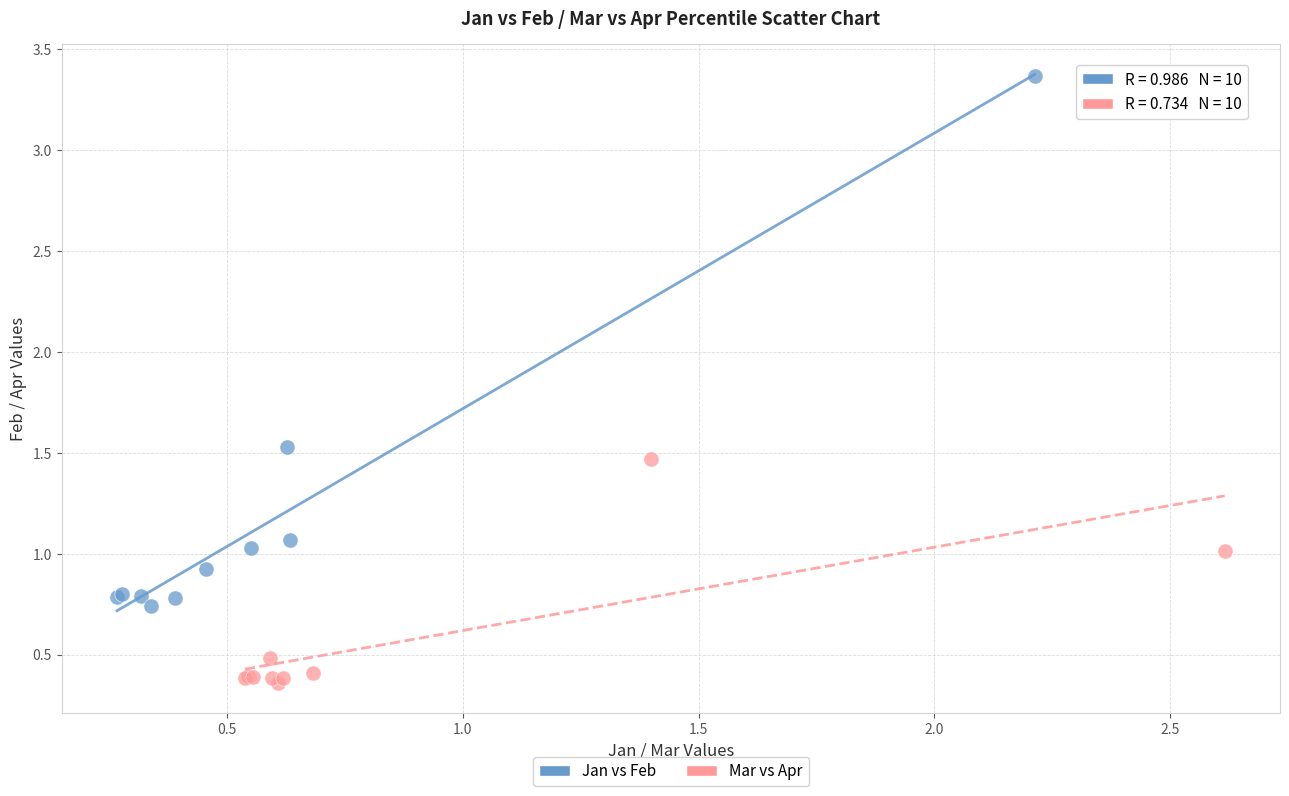

What are all the series names shown in the legend?

Jan vs Feb, Mar vs Apr